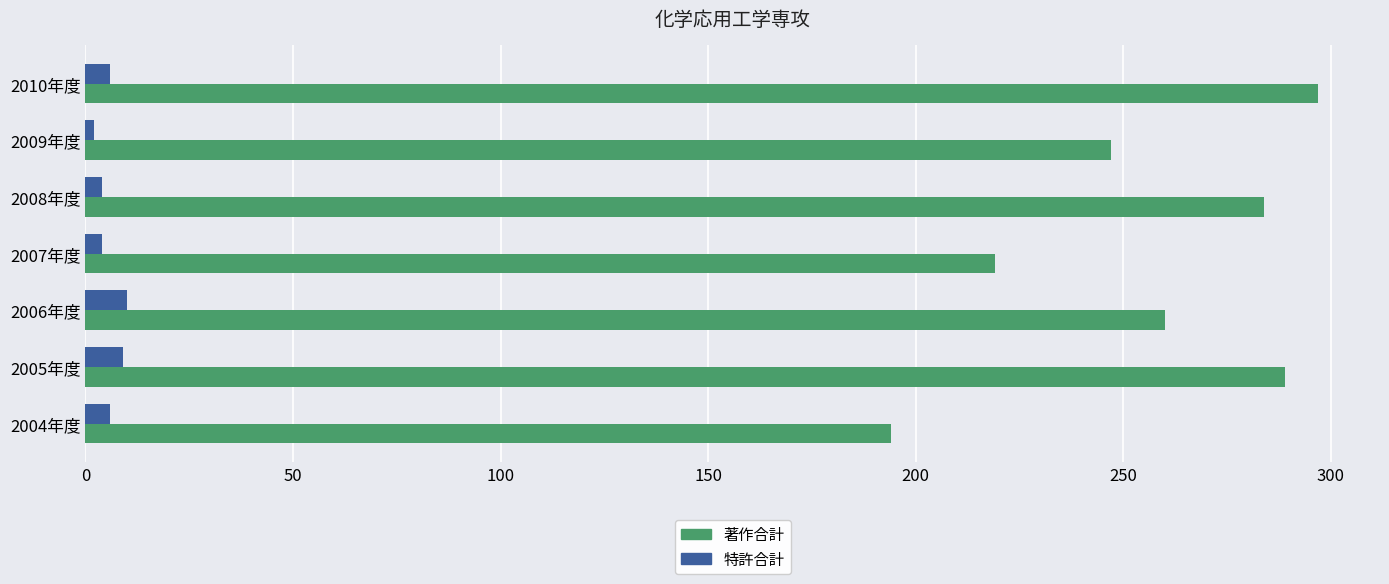

True or false: 著作合計 has a value of 289 at 2005年度.

True